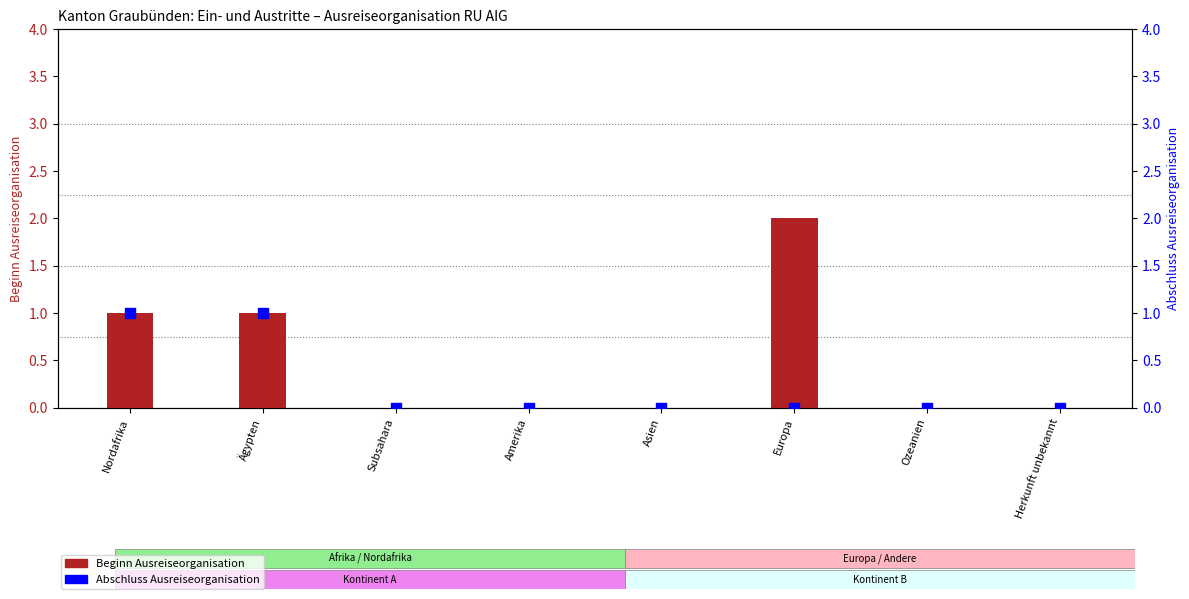

At which category is the sum across all series the highest?

Nordafrika